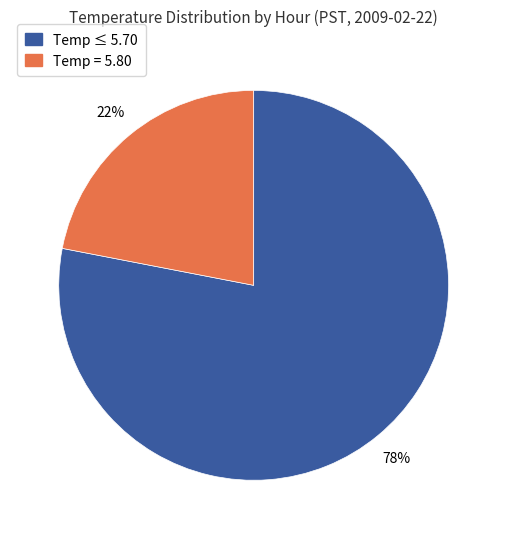

To the nearest percent, what is the difference between the largest and smallest slice percentages?

56%